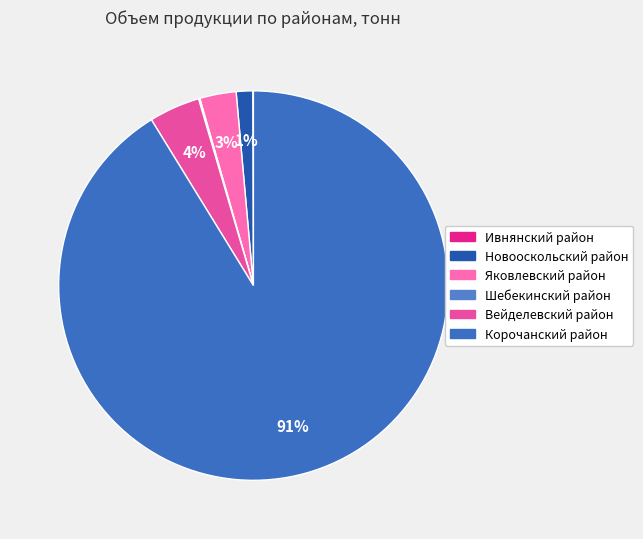

What is the majority slice?

Корочанский район